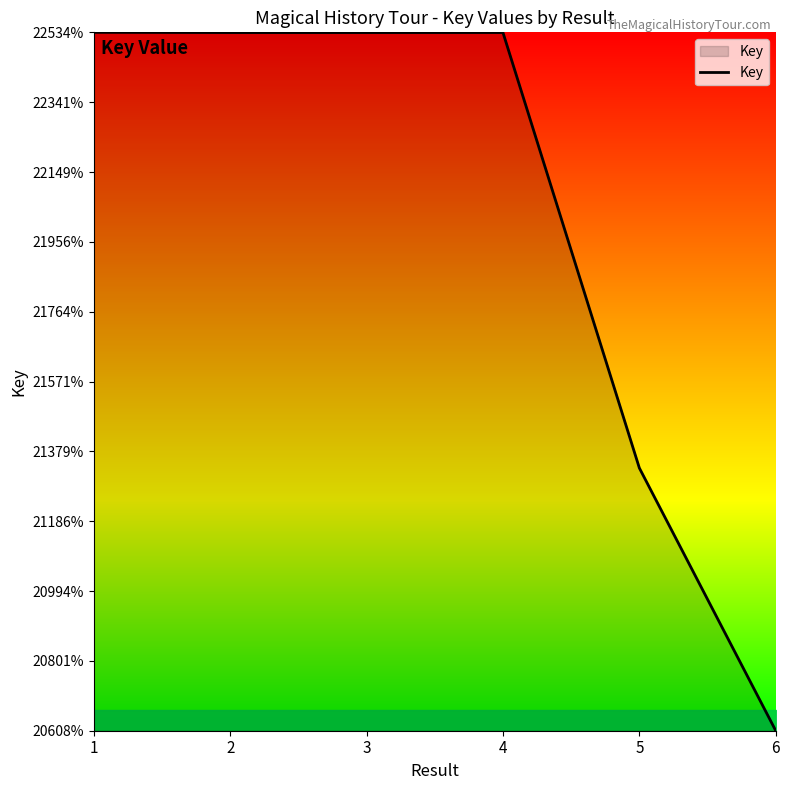

List the labels in order of value, largest first.

1, 4, 2, 3, 5, 6